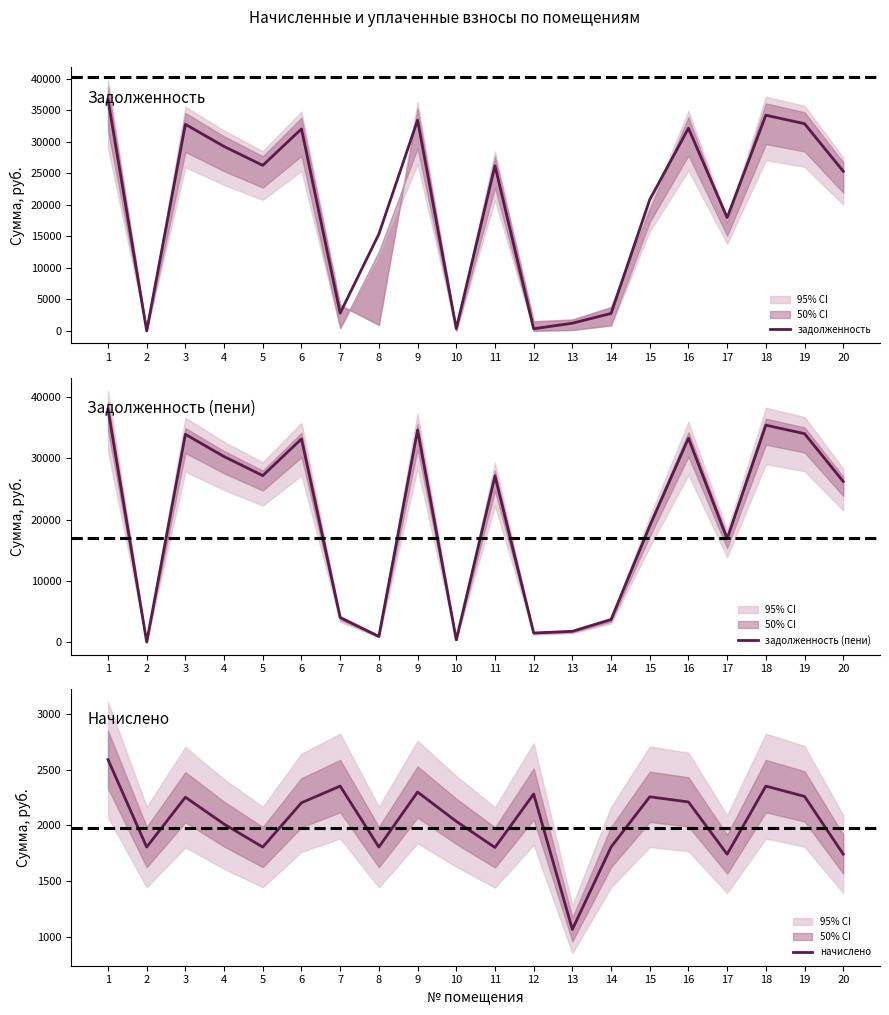

The value of задолженность at 12 is 332.6. True or false?

True